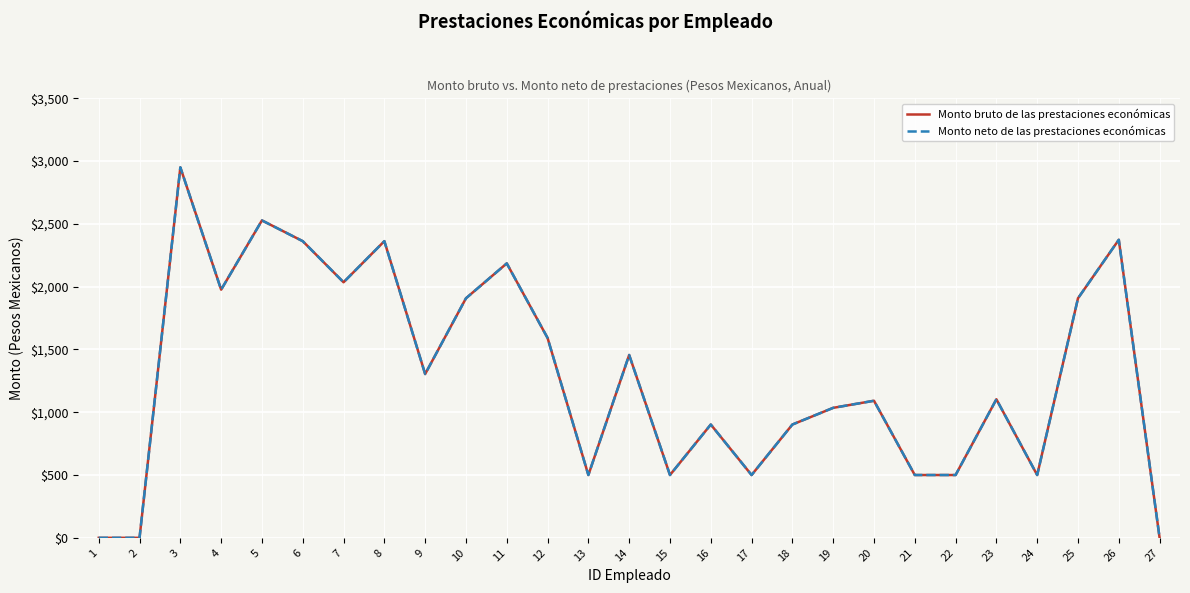

Is this an area chart (filled region under the line)?

No